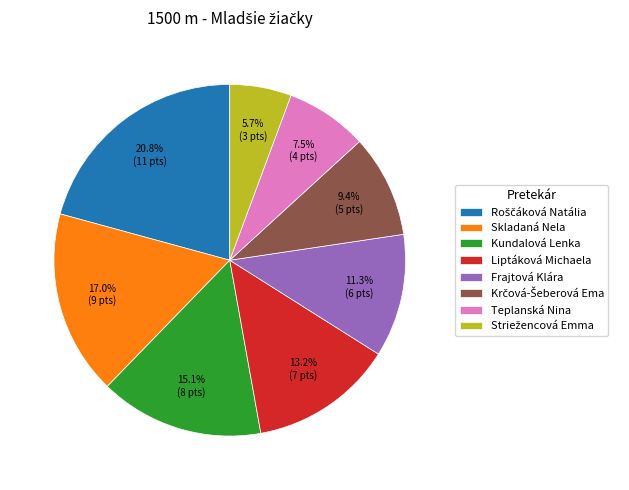

Is there any slice that represents more than half of the pie?

No